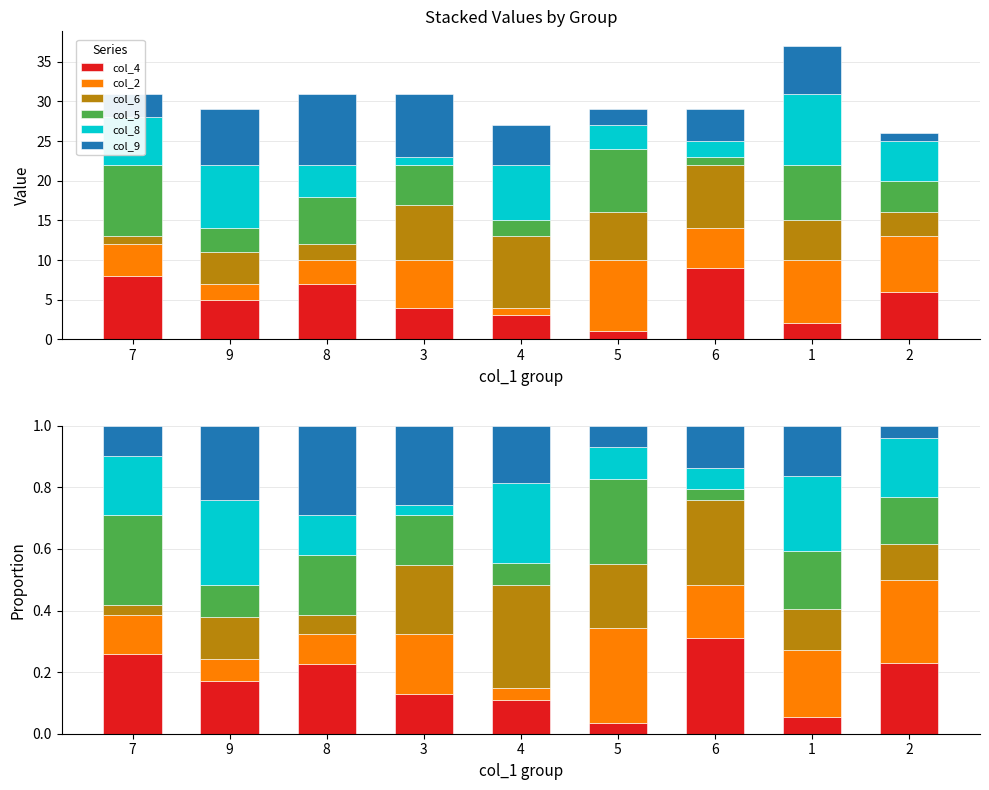

What is the label of the 2nd bar from the right?

1